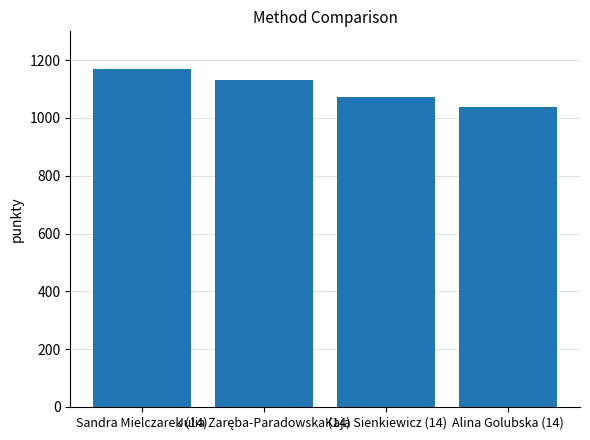

What is the label of the 3rd bar from the left?

Kaja Sienkiewicz (14)